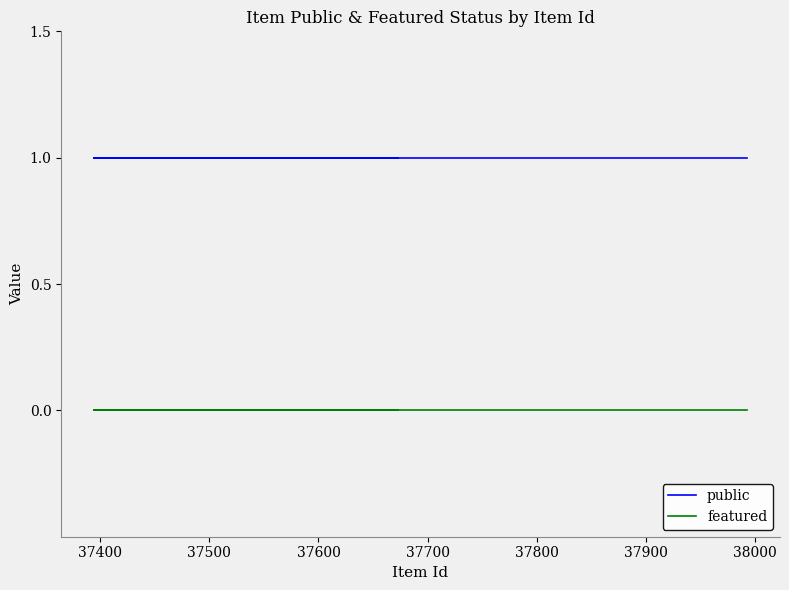

True or false: featured and public cross at least once.

False